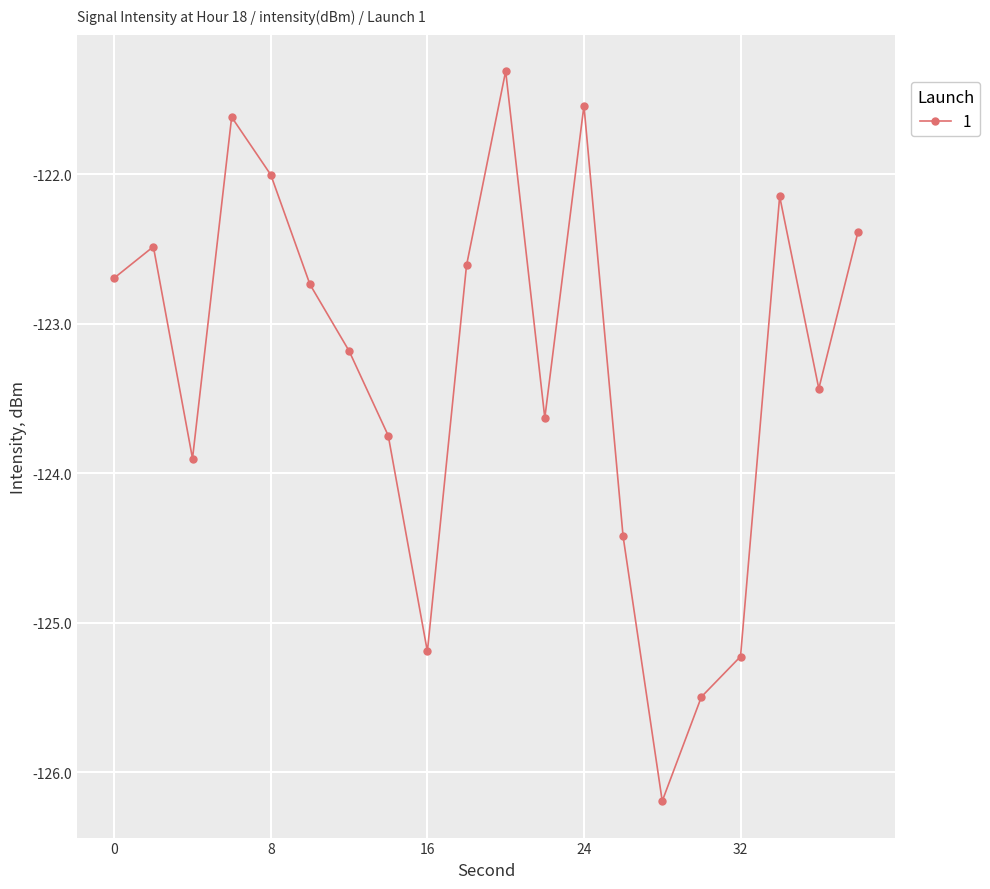

What is the value of the 1st point from the left?

-122.7